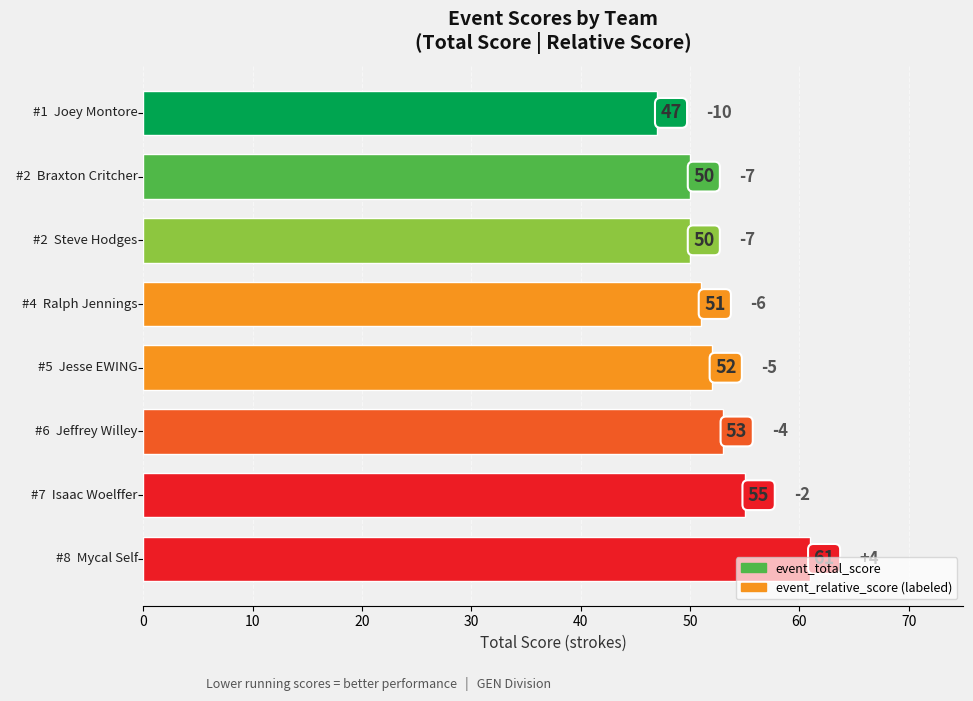

What is the difference between the second highest and minimum values?

8